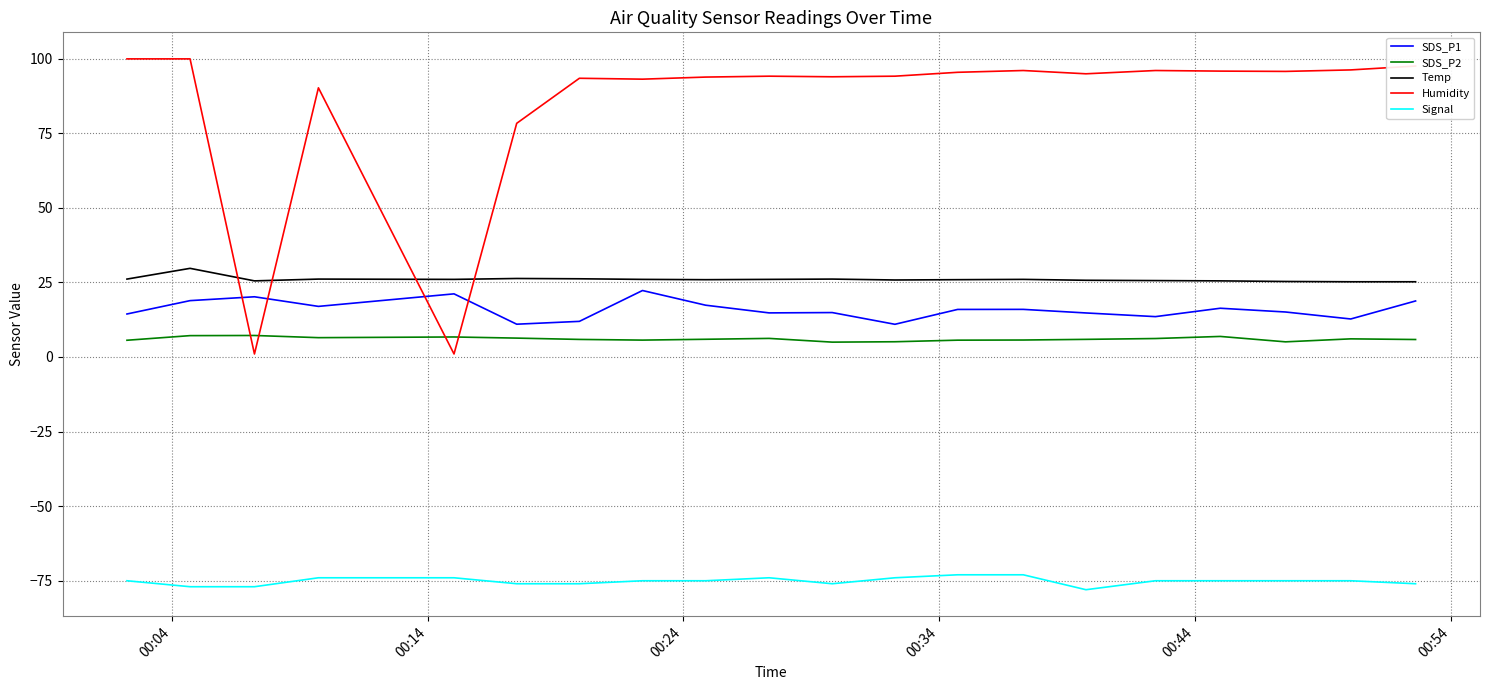

What is the difference between the second highest and minimum values in the Signal series?

5.0